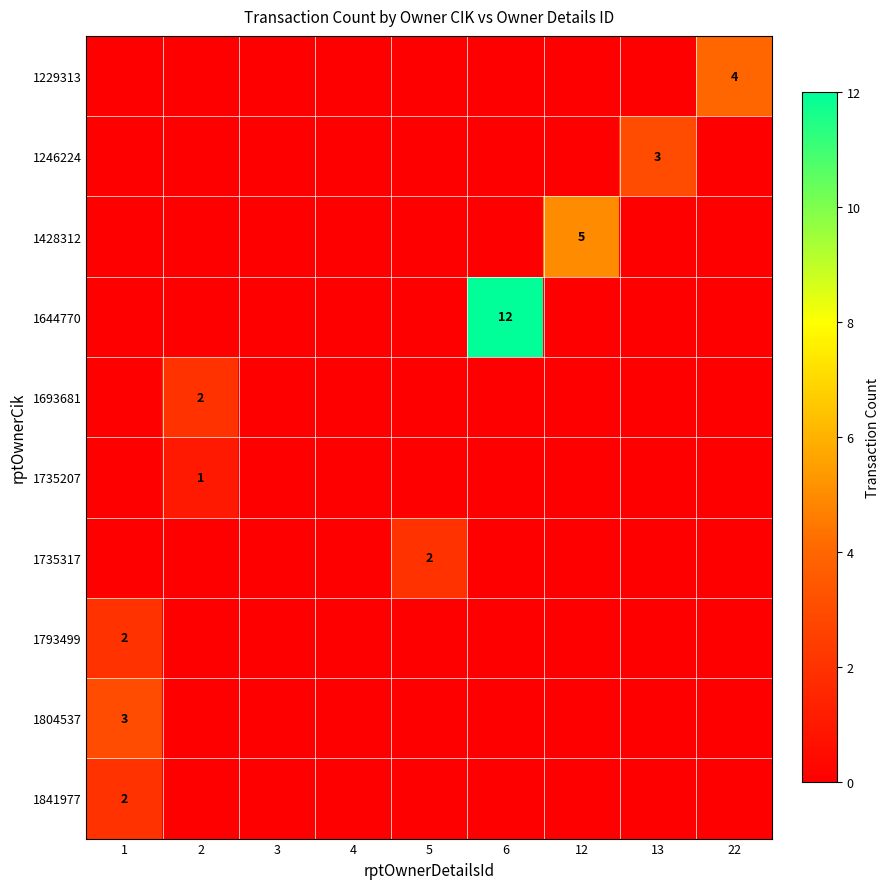

Count the number of data series in this chart.

10